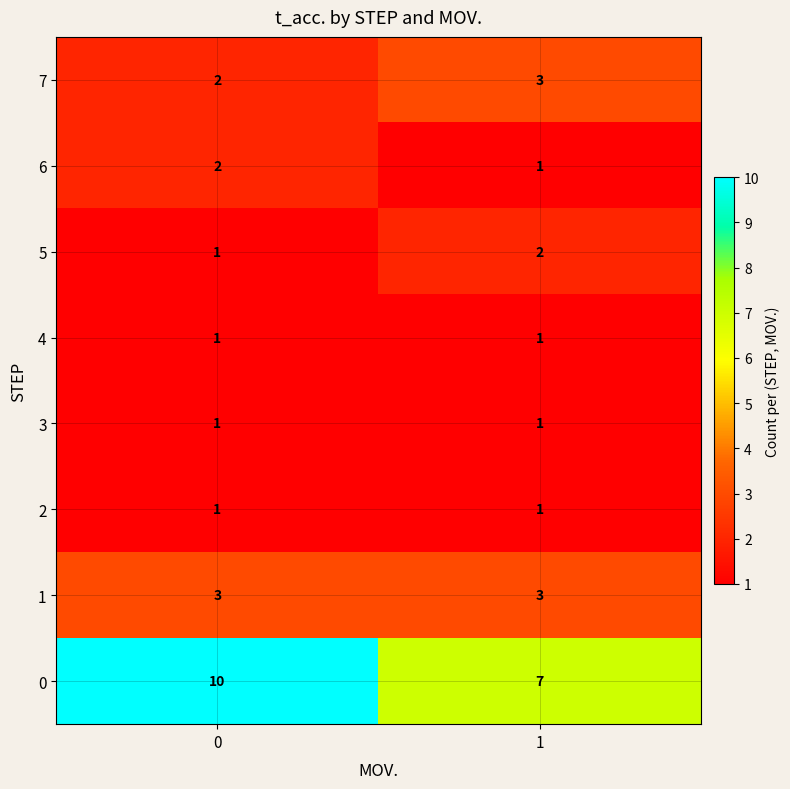

What is the average value of the 1 series?

3